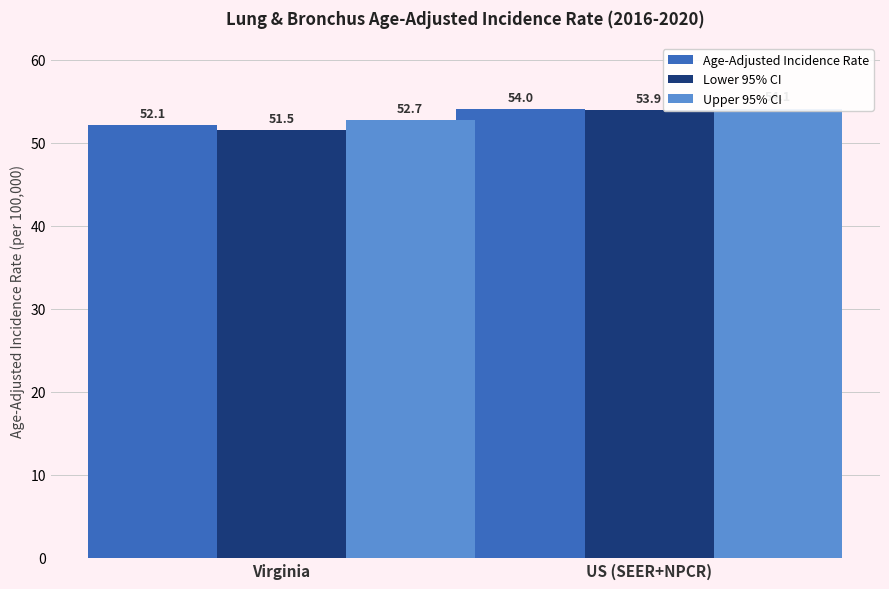

What position from the left is US (SEER+NPCR)?

2